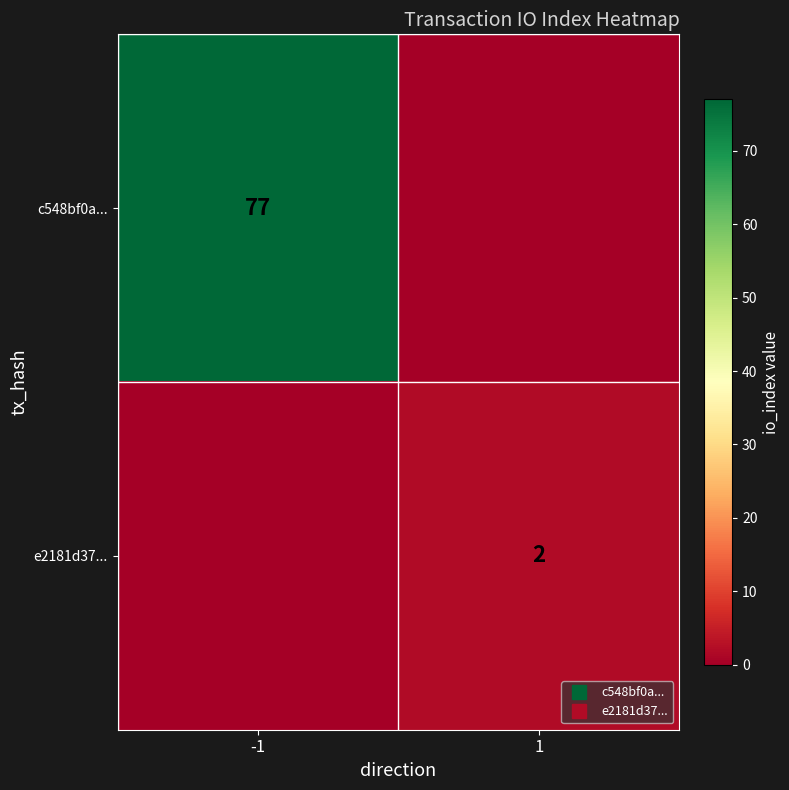

What is the difference between the maximum and minimum values in the e2181d37... series?

2